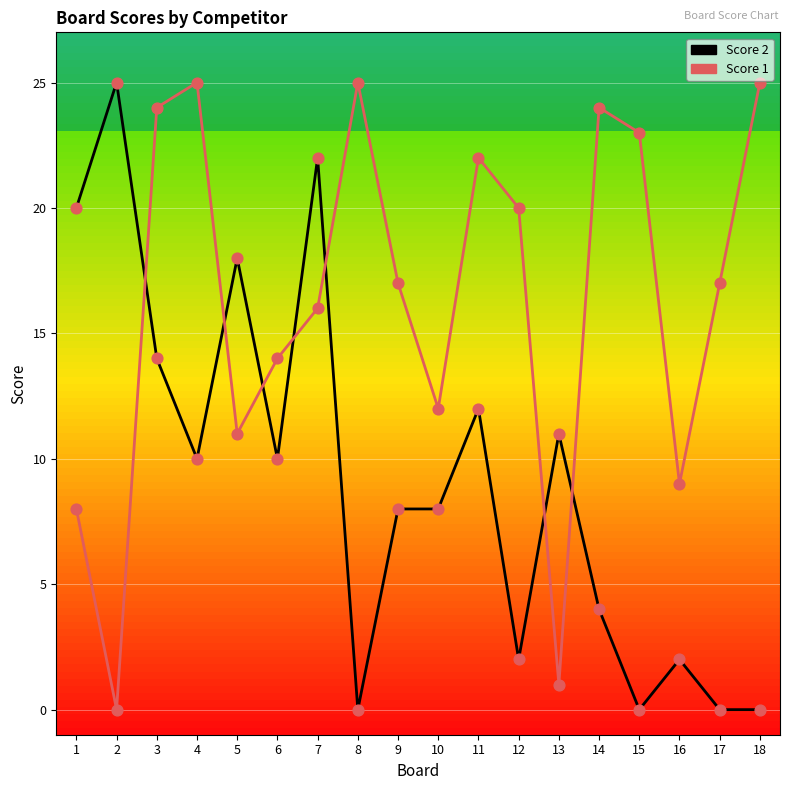

Rank the series by their average value, from highest to lowest.

Score 1, Score 2